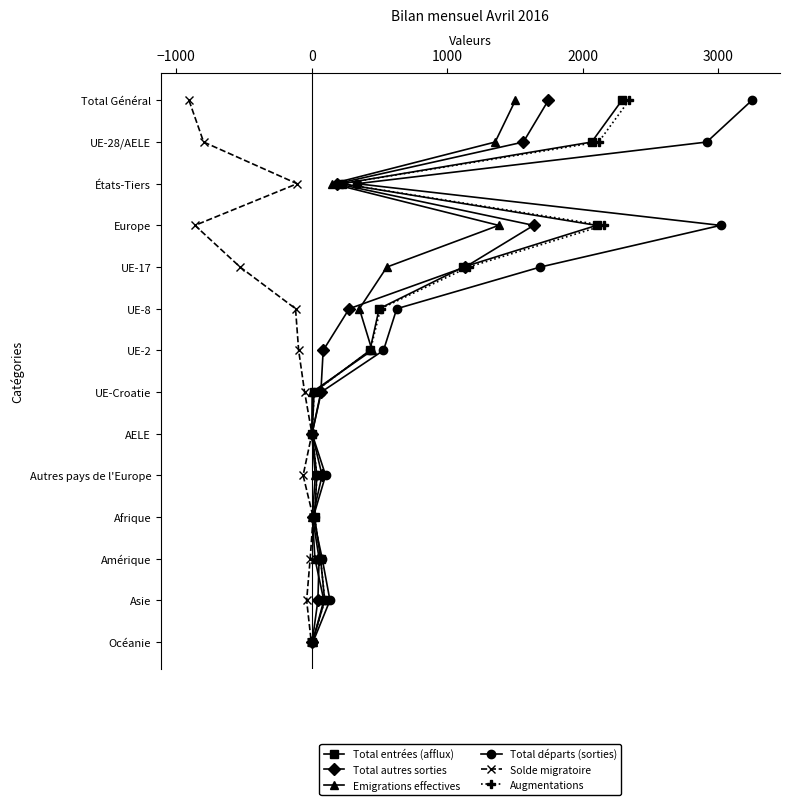

Is this an area chart (filled region under the line)?

No